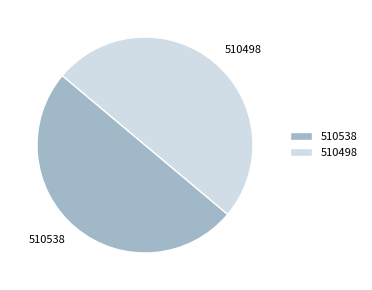

What is the ratio of the value at 510498 to the value at 510538?

1.0